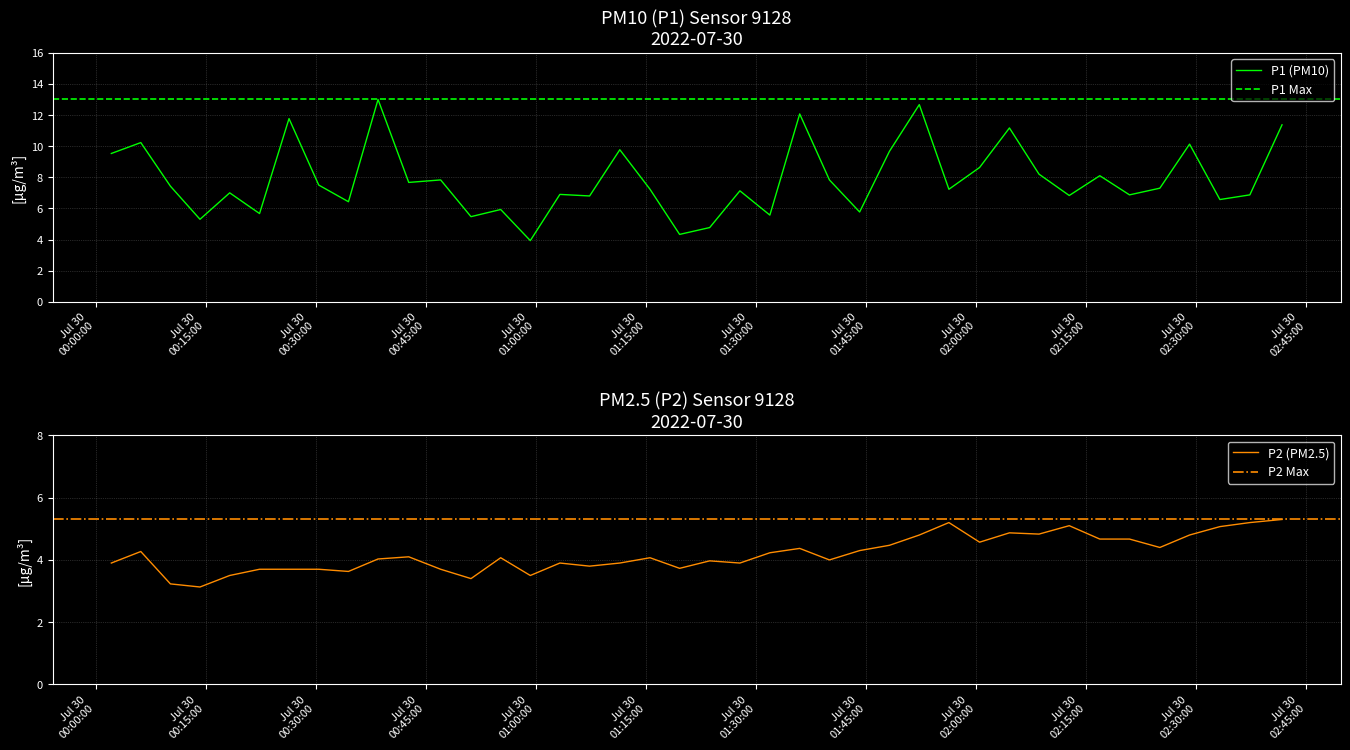

In P1, how many points are lower than both neighbors (excluding endpoints)?

14